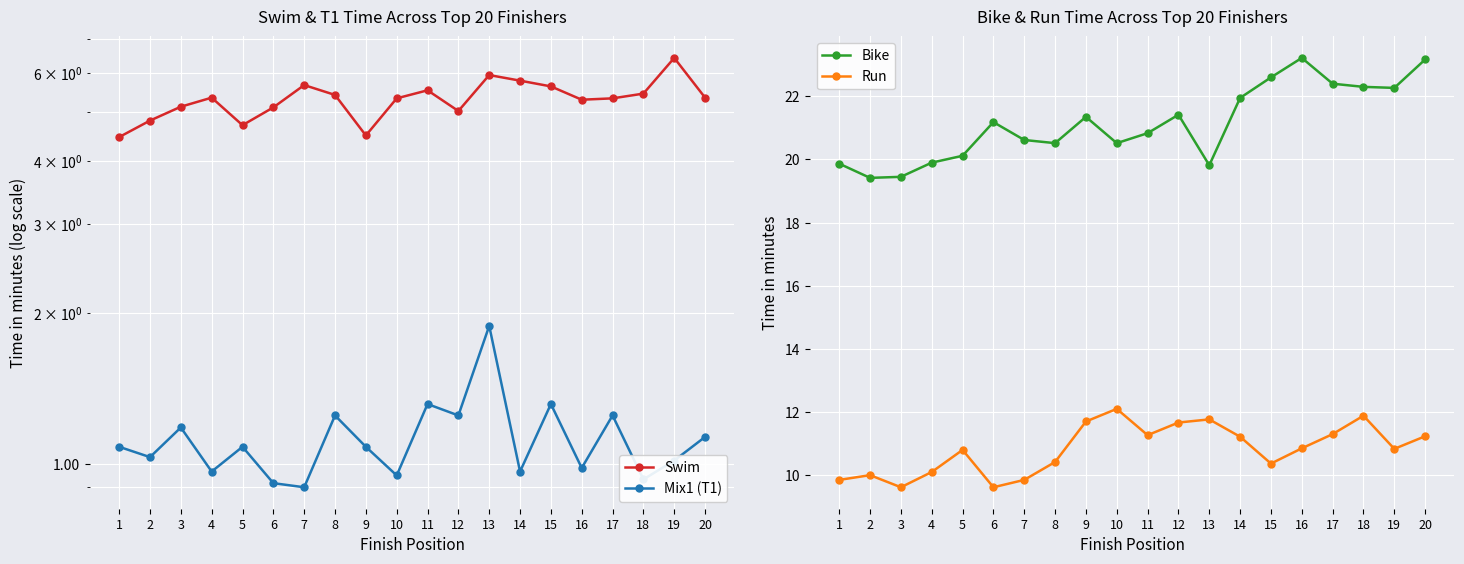

Where does the Swim series first go above 5?

3